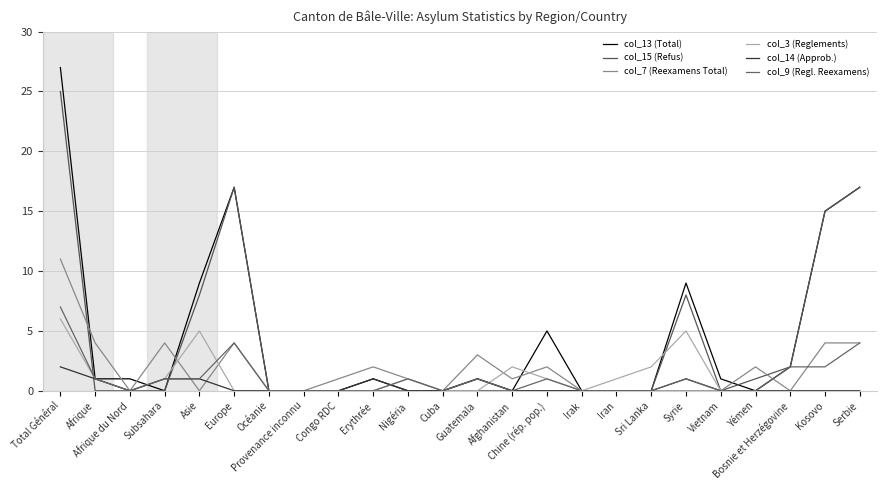

Between which two adjacent categories do col_14 (Approb.) and col_13 (Total) first intersect?

Afrique du Nord and Subsahara